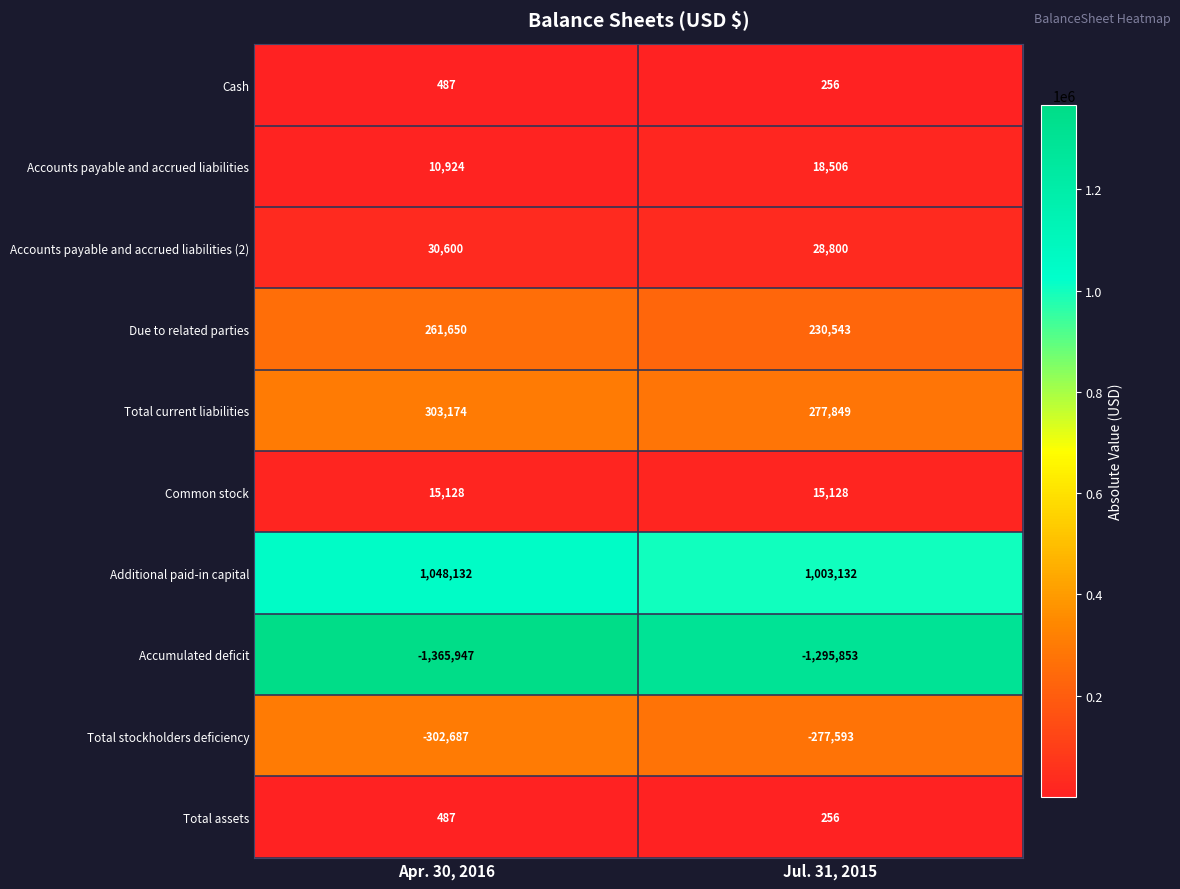

The Additional paid-in capital series shows 1003132 at Jul. 31, 2015. True or false?

True